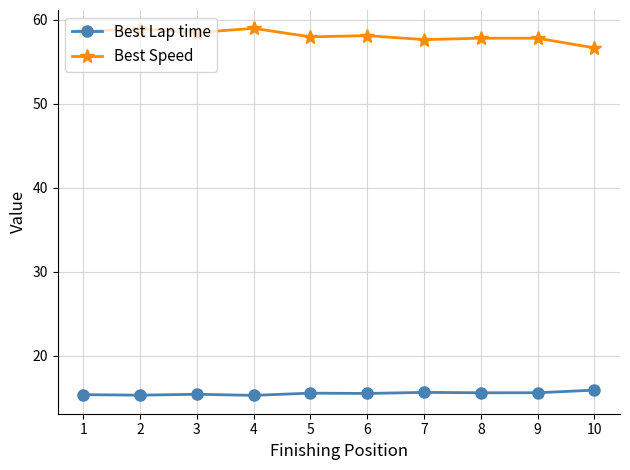

What are all the series names shown in the legend?

Best Lap time, Best Speed